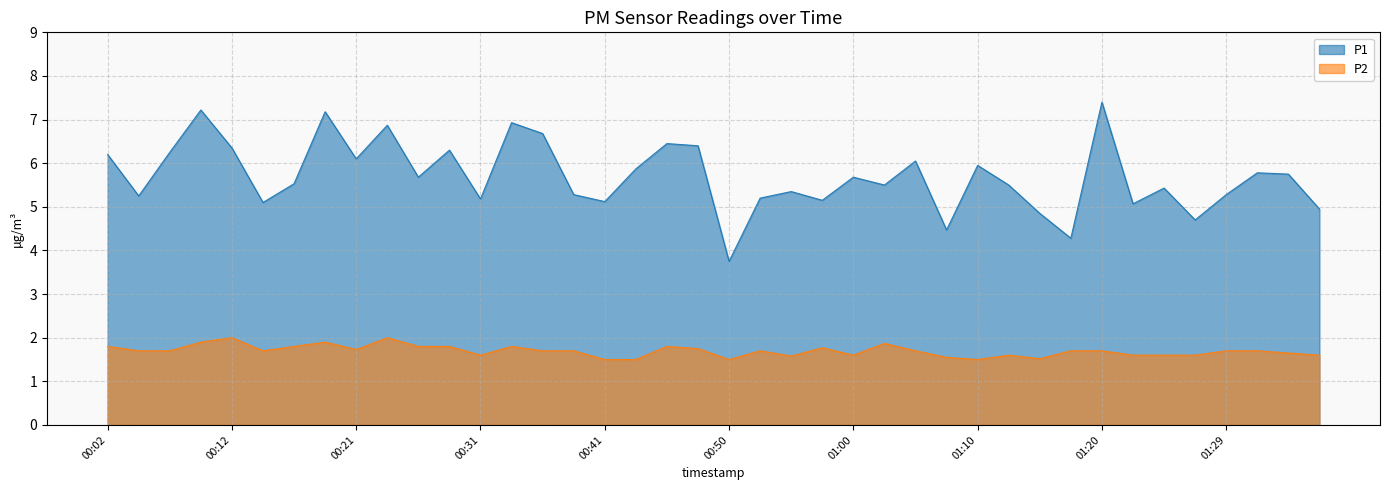

Reading left to right, extract all data points from this chart.

P1: 6.2	5.2	6.2	7.2	6.3	5.1	5.5	7.2	6.1	6.9	5.7	6.3	5.2	6.9	6.7	5.3	5.1	5.9	6.5	6.4	3.8	5.2	5.3	5.2	5.7	5.5	6.0	4.5	6.0	5.5	4.8	4.3	7.4	5.1	5.4	4.7	5.3	5.8	5.8	5.0
P2: 1.8	1.7	1.7	1.9	2.0	1.7	1.8	1.9	1.7	2.0	1.8	1.8	1.6	1.8	1.7	1.7	1.5	1.5	1.8	1.8	1.5	1.7	1.6	1.8	1.6	1.9	1.7	1.6	1.5	1.6	1.5	1.7	1.7	1.6	1.6	1.6	1.7	1.7	1.6	1.6